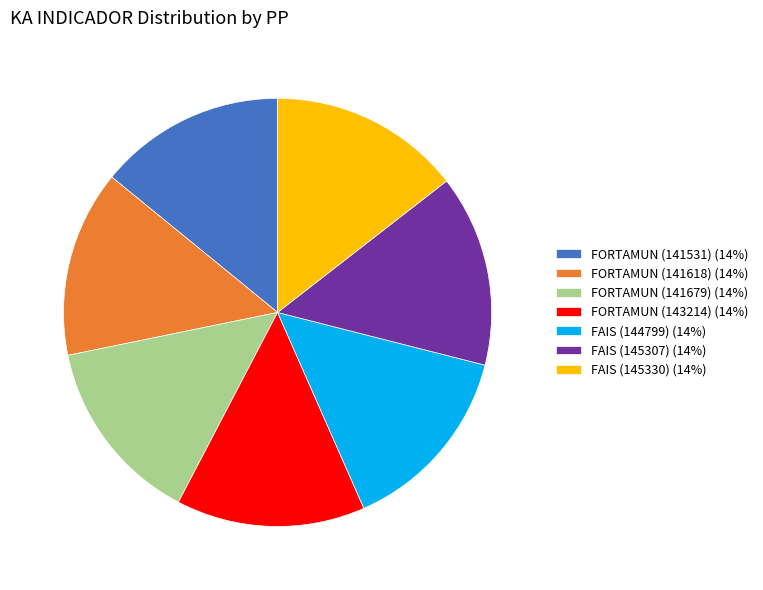

Is FAIS (144799) (14%) the majority of the pie?

No